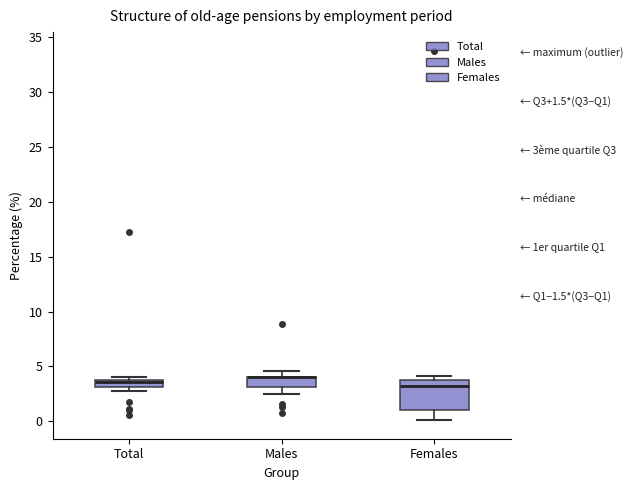

Which box is the tallest, from its lower edge to its upper edge?

Females